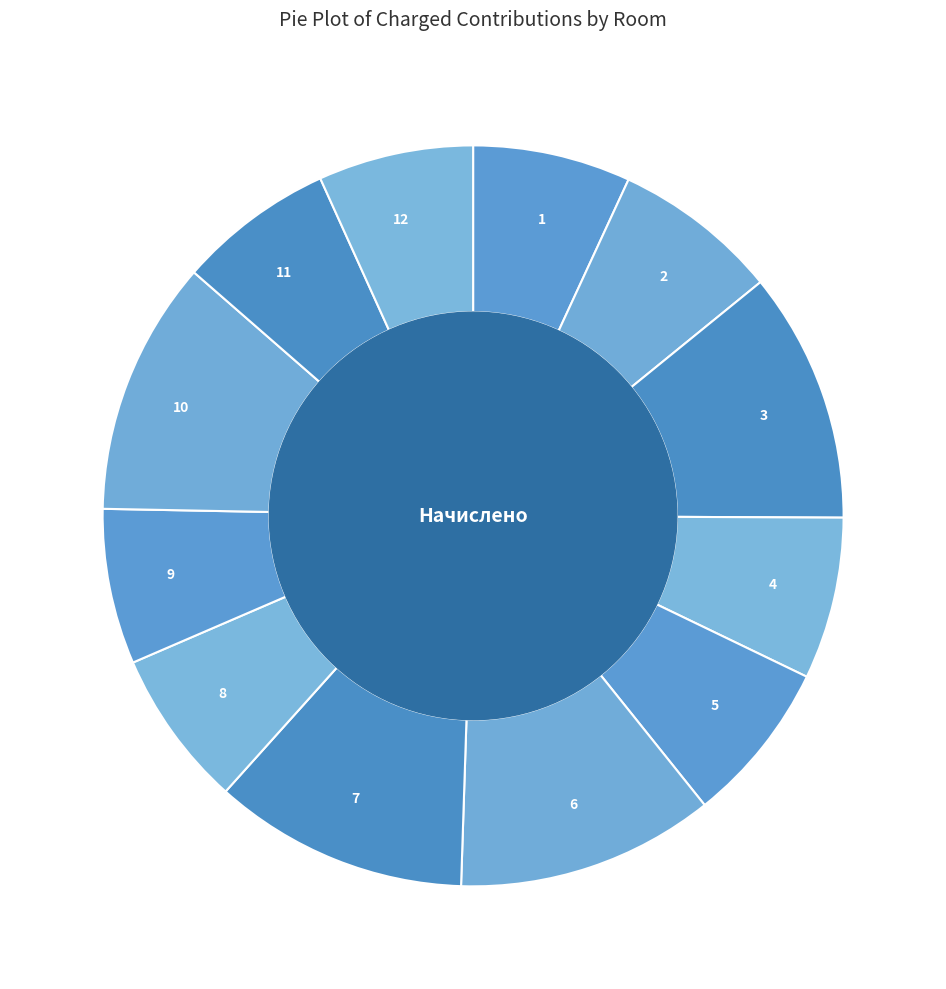

To the nearest percent, what is the average slice percentage?

8%